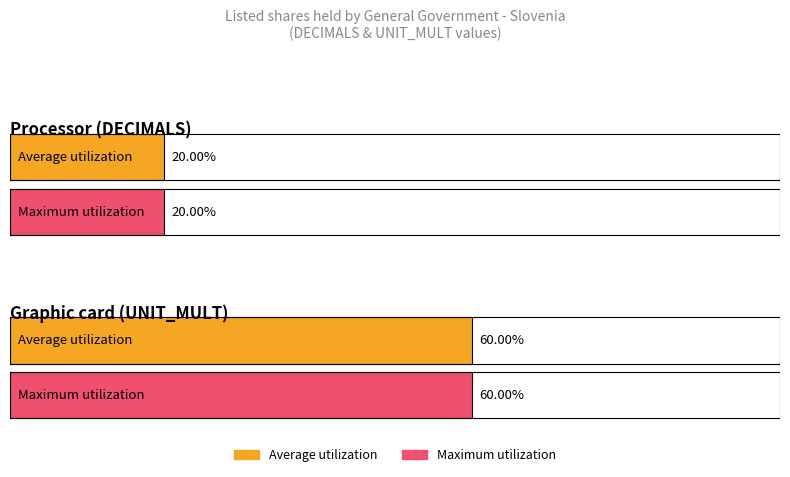

What are all the series names shown in the legend?

Average utilization, Maximum utilization